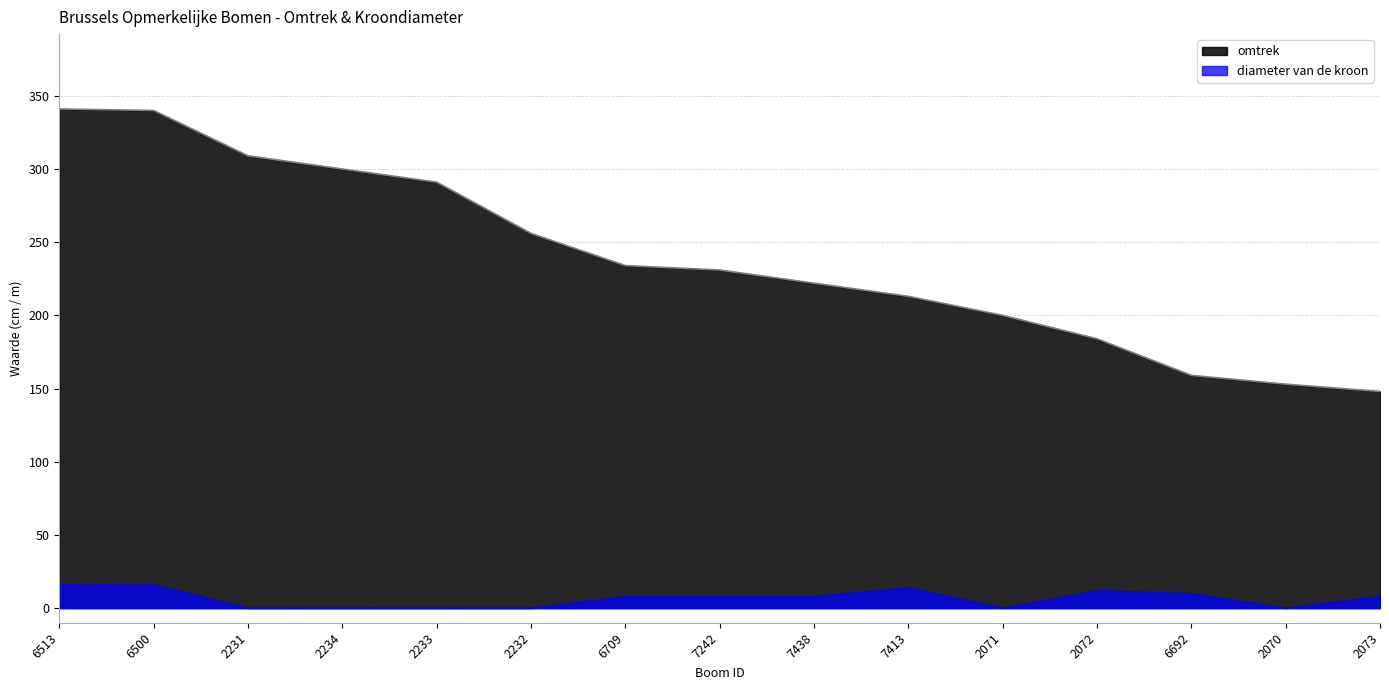

How many data points in diameter van de kroon are less than 8?

6